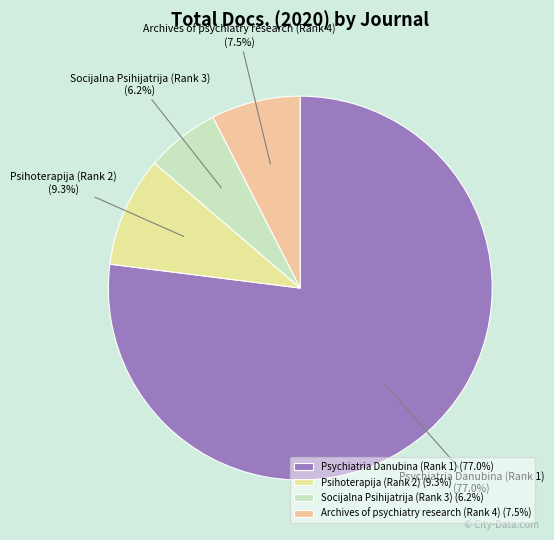

What portion of the pie excludes Psihoterapija (Rank 2)?

90.7%